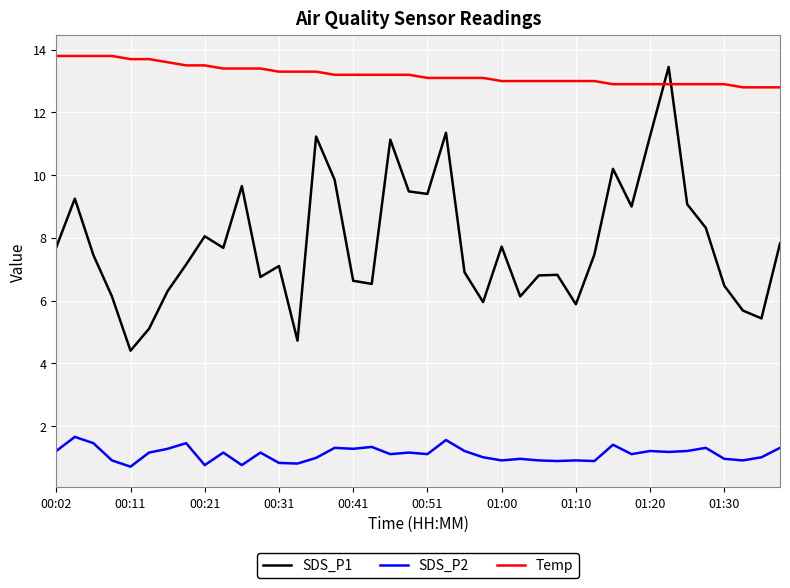

True or false: Temp and SDS_P2 cross at least once.

False